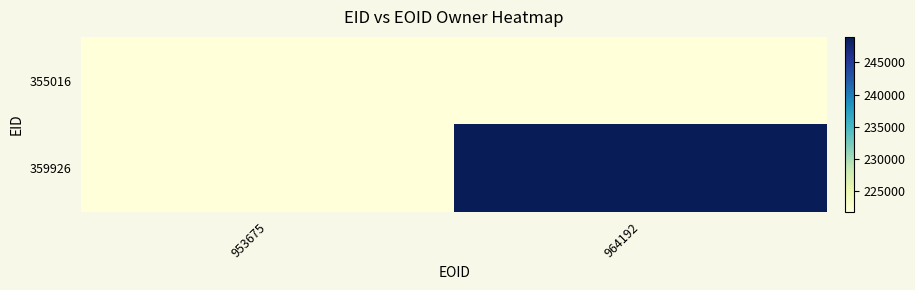

Rank the series by their average value, from highest to lowest.

359926, 355016